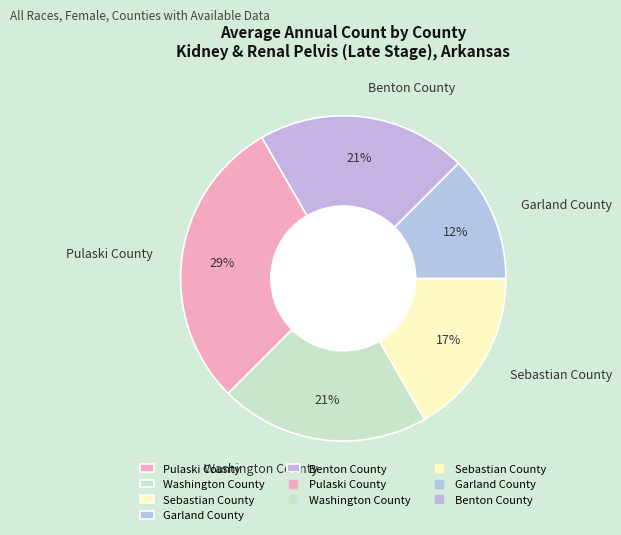

What is the ratio of the value at Garland County to the value at Pulaski County?

0.4